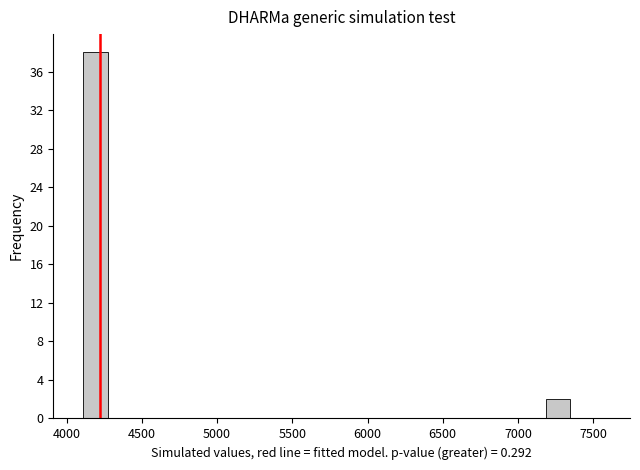

Around what value on the x-axis is the tallest bar? Give the approximate position of its centre, as read against the axis.

4200